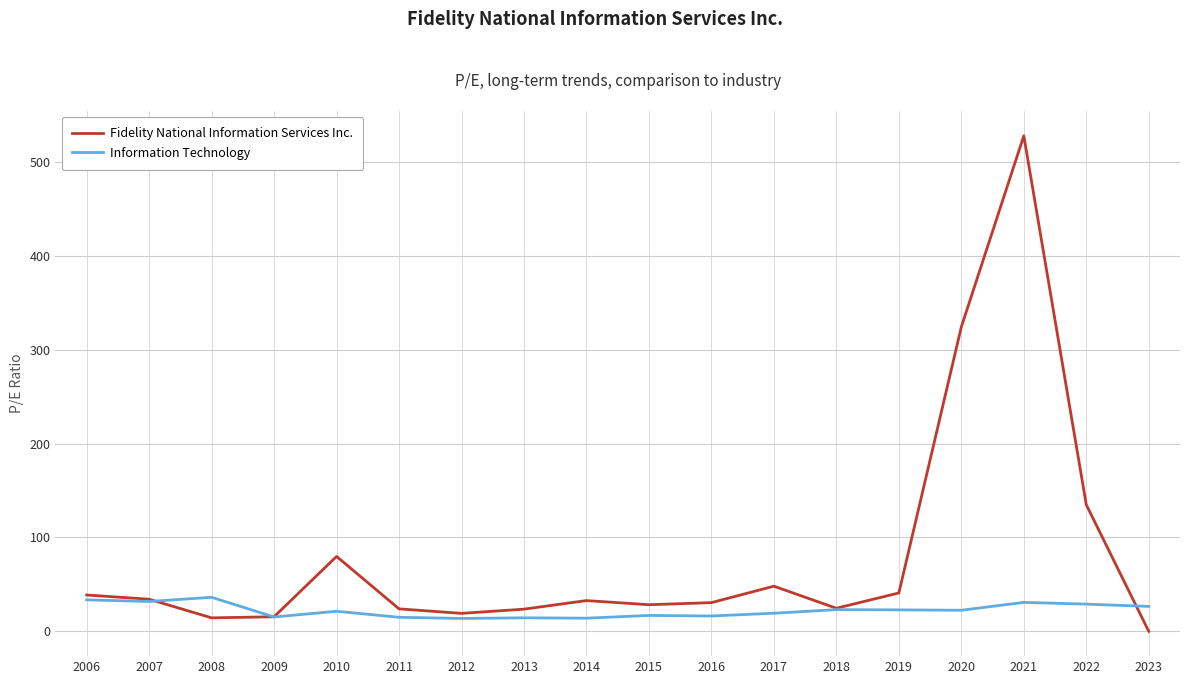

What is the difference between the Information Technology values at 2020 and 2015?

5.5